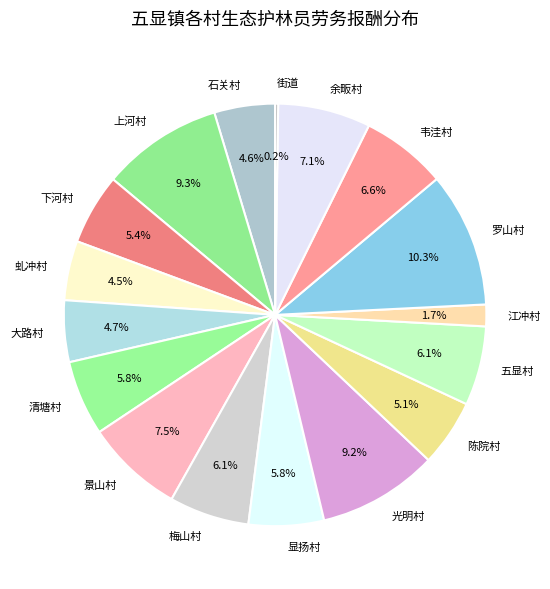

What is the ratio of the value at 石关村 to the value at 虬冲村?

1.0